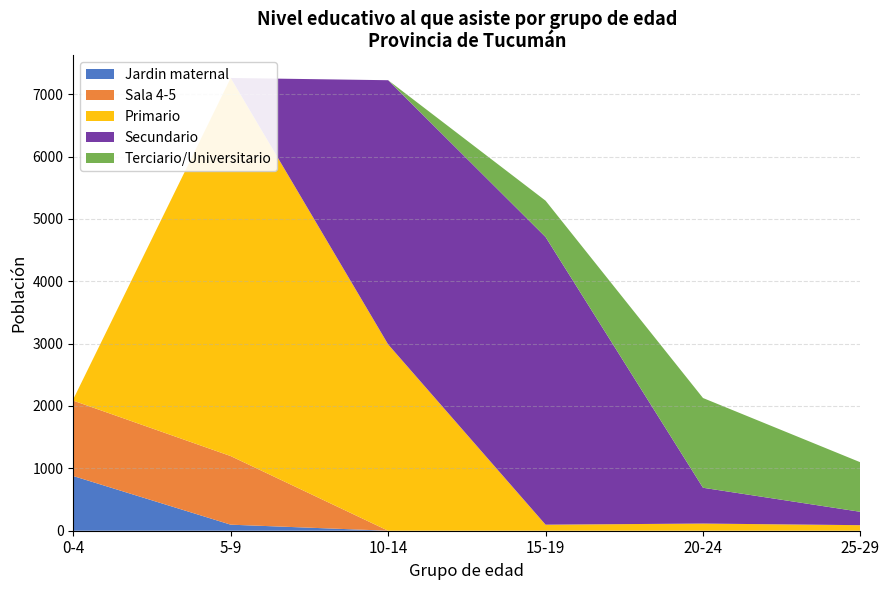

Reading left to right, transcribe all the data shown in this chart.

Jardin maternal: 877	97	0	0	0	0
Sala 4-5: 1209	1100	0	0	0	0
Primario: 23	6063	2988	97	115	89
Secundario: 0	0	4236	4613	574	214
Terciario/Universitario: 0	0	0	582	1439	794